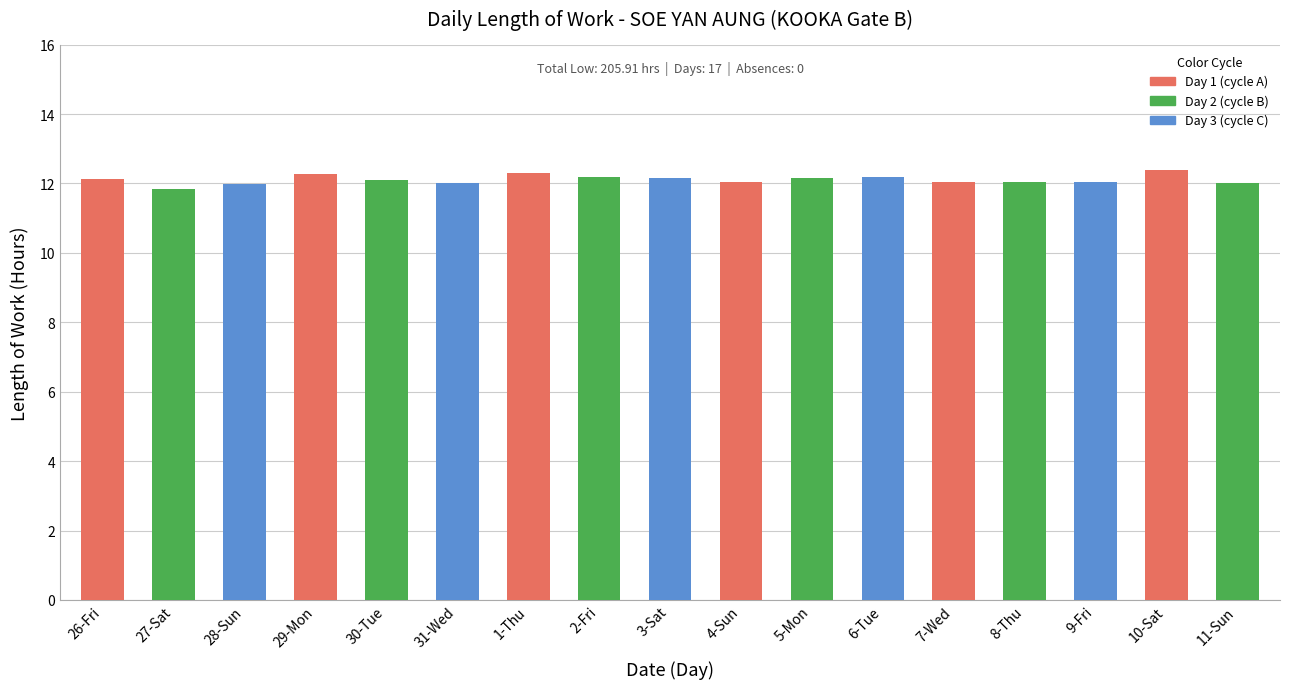

Which category has the lowest value across all series?

27-Sat